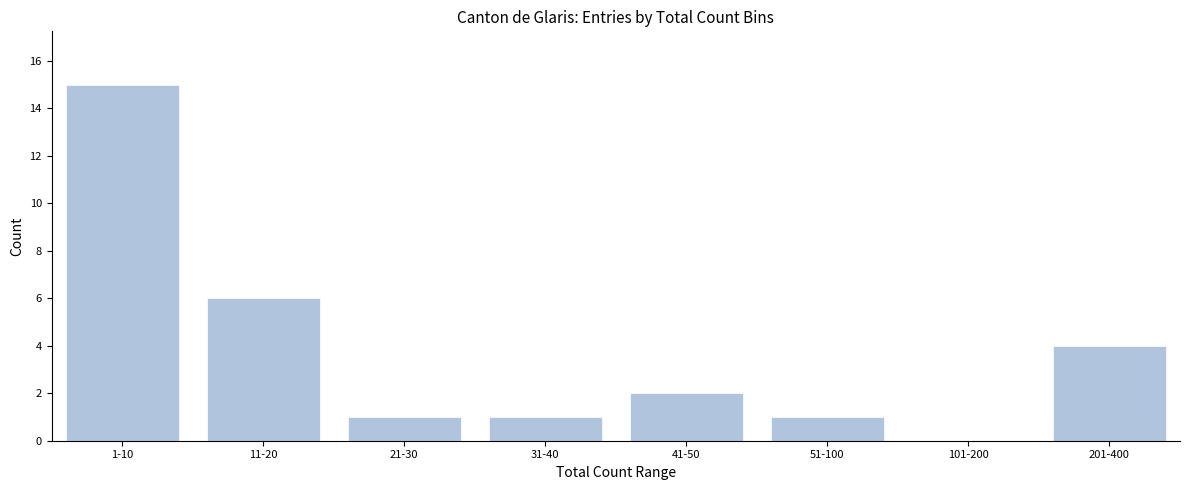

Reading left to right, extract all data points from this chart.

1-10=15	11-20=6	21-30=1	31-40=1	41-50=2	51-100=1	101-200=0	201-400=4